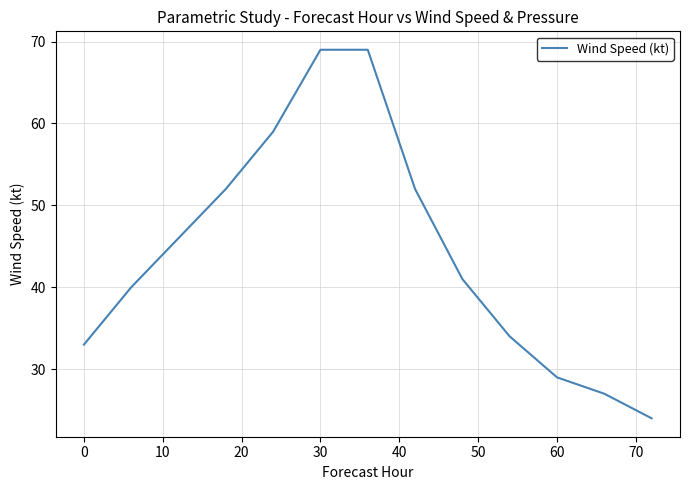

What is the greatest value displayed?

69